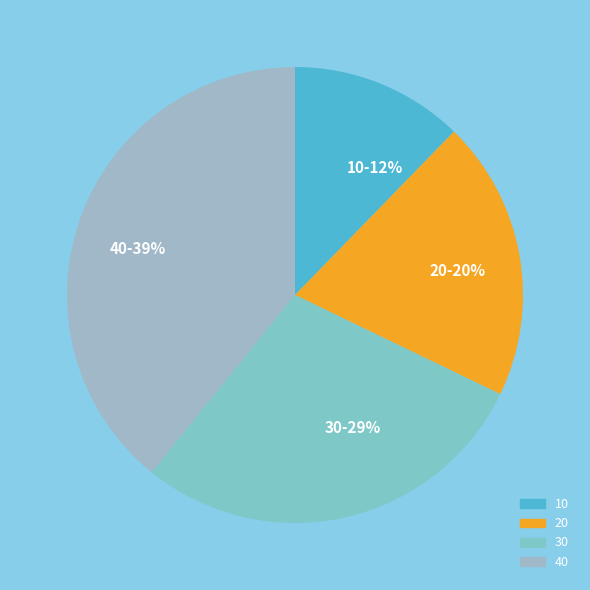

Rank the categories by value from highest to lowest.

40, 30, 20, 10